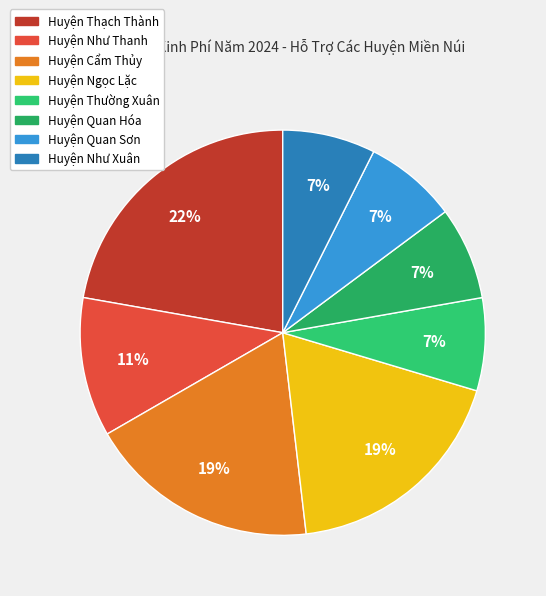

True or false: Huyện Quan Hóa accounts for 7% of the total.

True